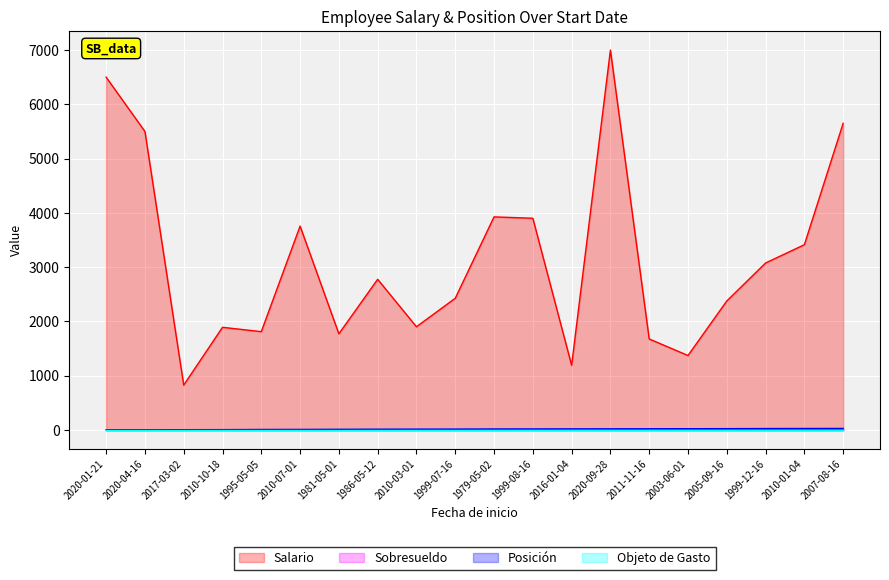

What is the value of the Posición point at the 9th from the left?

13